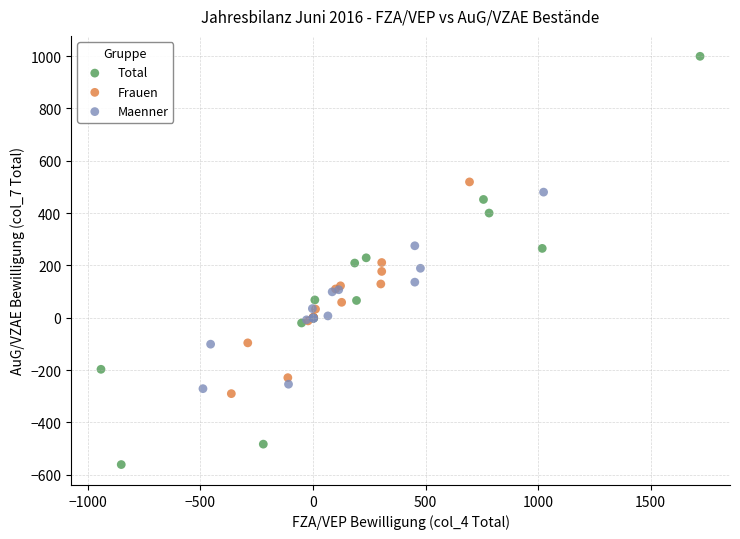

Which series has the largest Y range (max minus min)?

Total